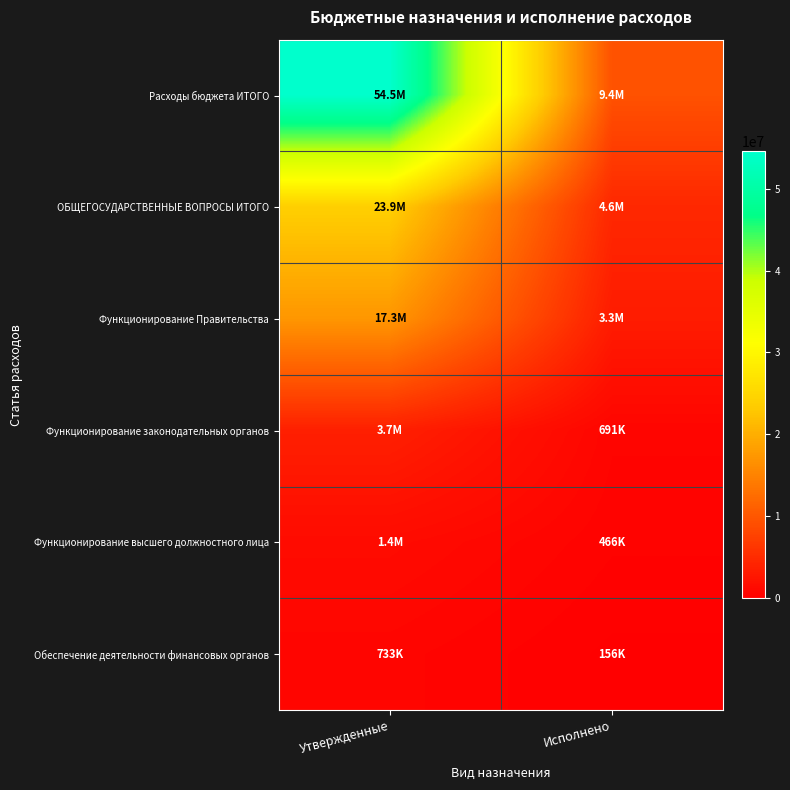

Rank the series at Исполнено from lowest to highest value.

Обеспечение деятельности финансовых органов, Функционирование высшего должностного лица, Функционирование законодательных органов, Функционирование Правительства, ОБЩЕГОСУДАРСТВЕННЫЕ ВОПРОСЫ ИТОГО, Расходы бюджета ИТОГО